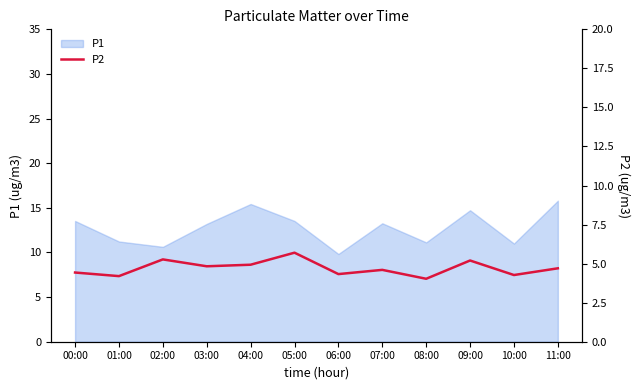

What is the minimum value shown in the chart?

4.0